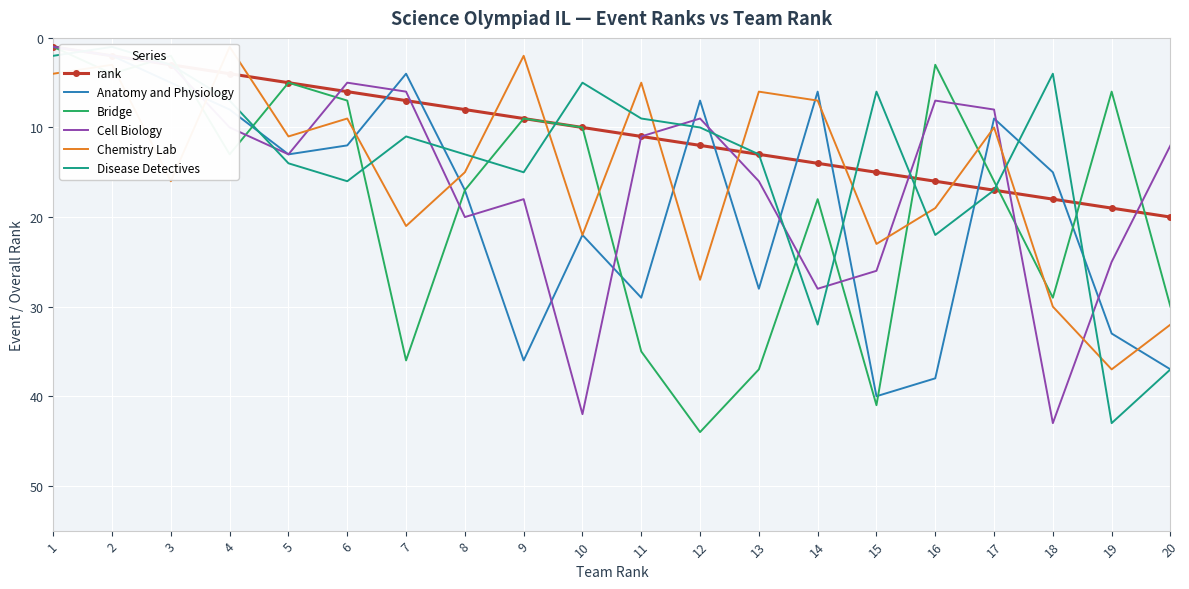

Is the value of Bridge at 7 greater than the value of Cell Biology at 19?

Yes